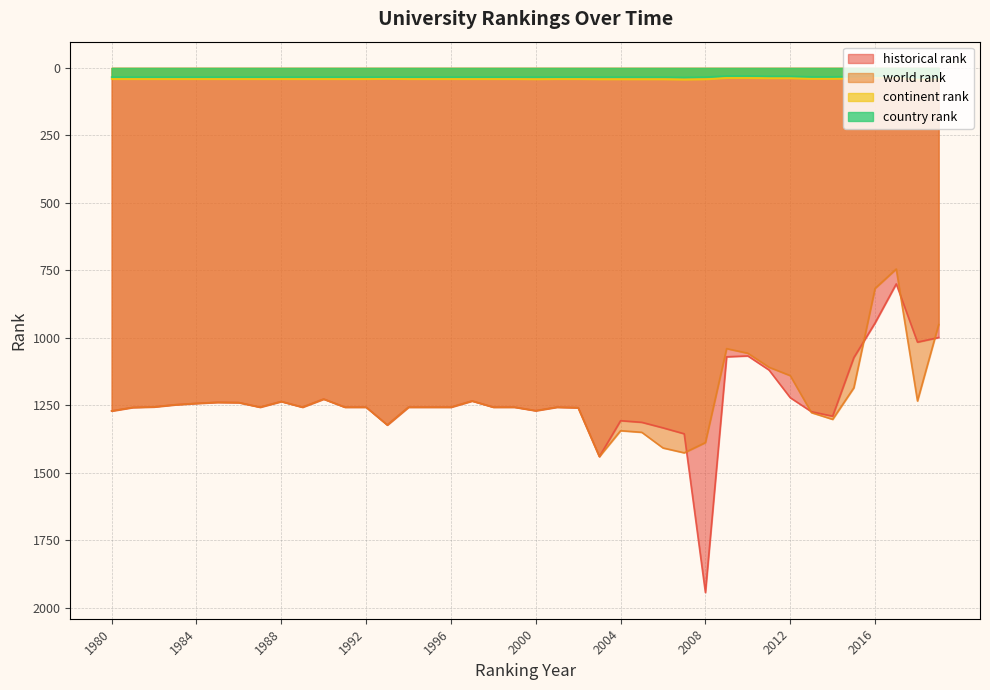

Between 1993 and 1996, which series saw the biggest shift?

world rank